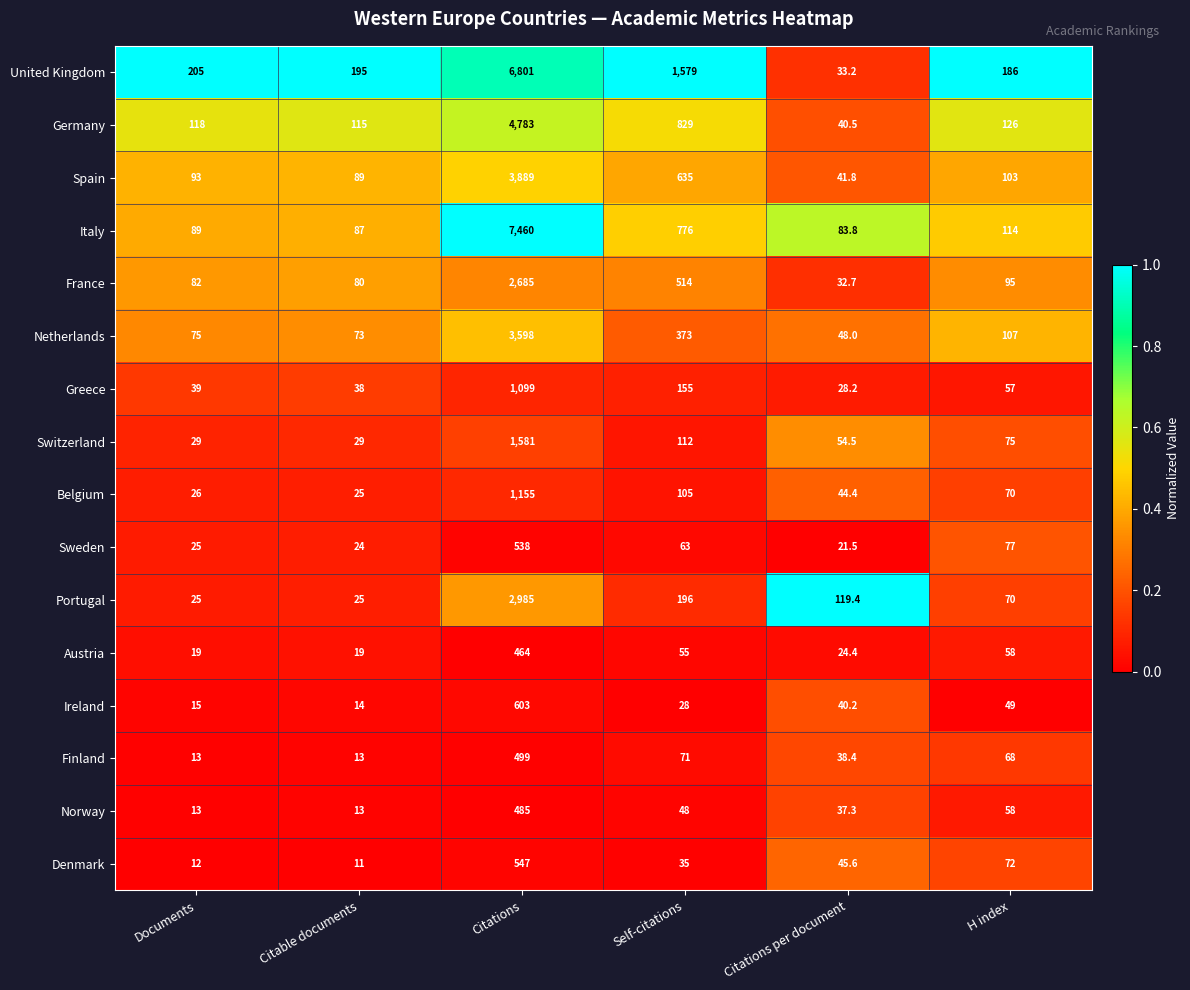

How many data points does each series have?

6